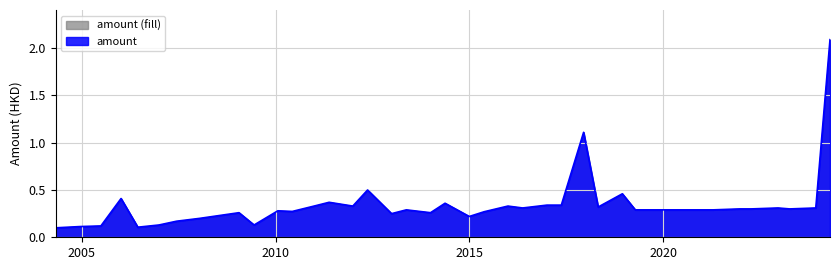

What is the label of the 26th point from the right?

2017-05-15